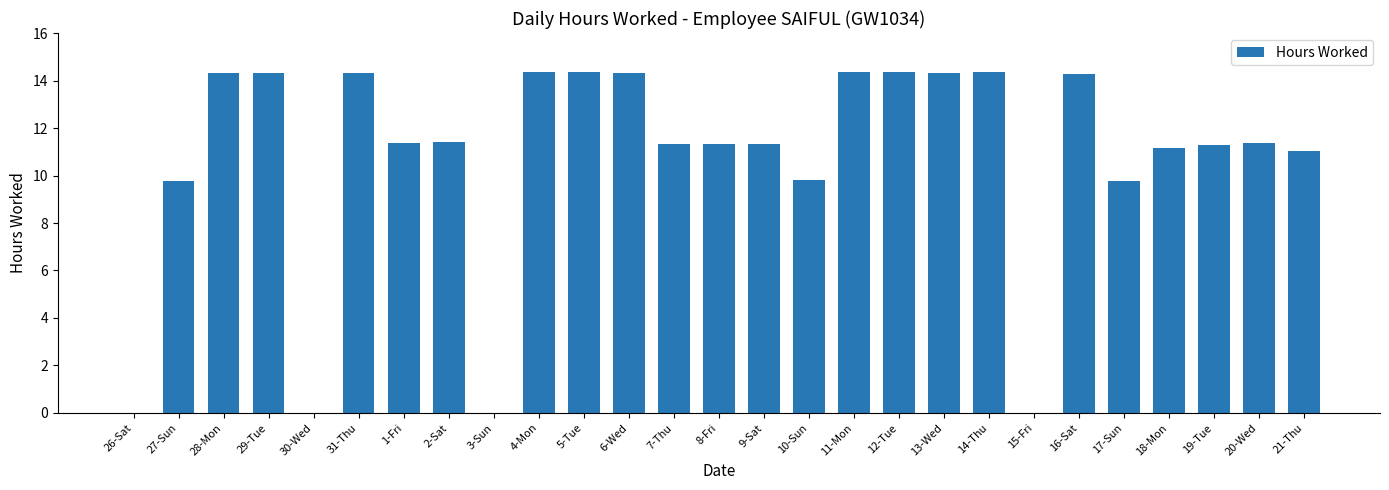

True or false: the data shows 11.4 at 2-Sat.

True